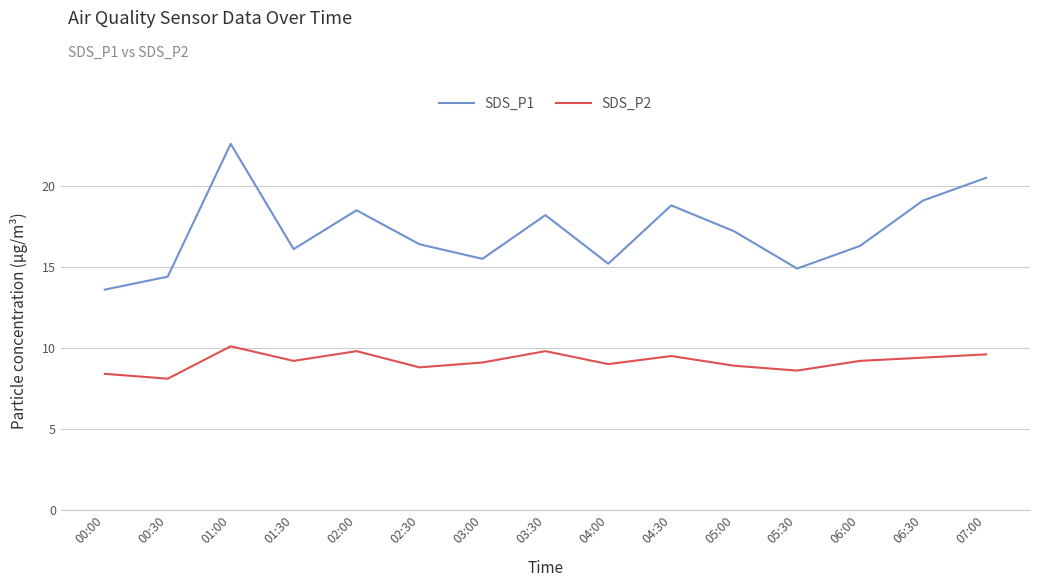

List the series in order of their overall mean, lowest first.

SDS_P2, SDS_P1